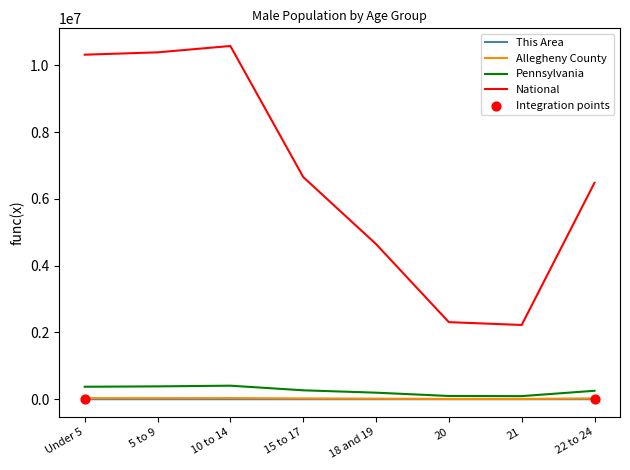

Which series has the largest total across all categories?

National